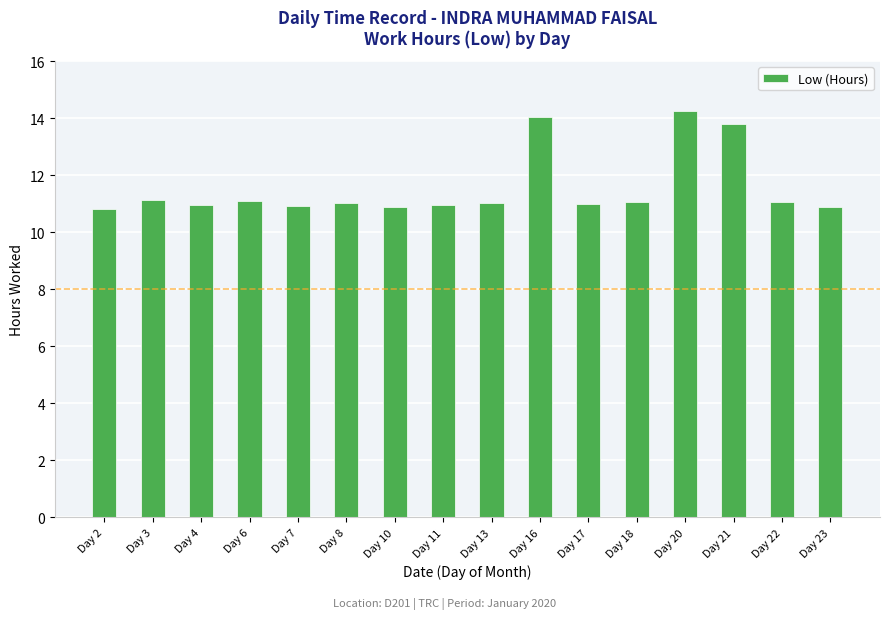

Count the number of categories in the chart.

16